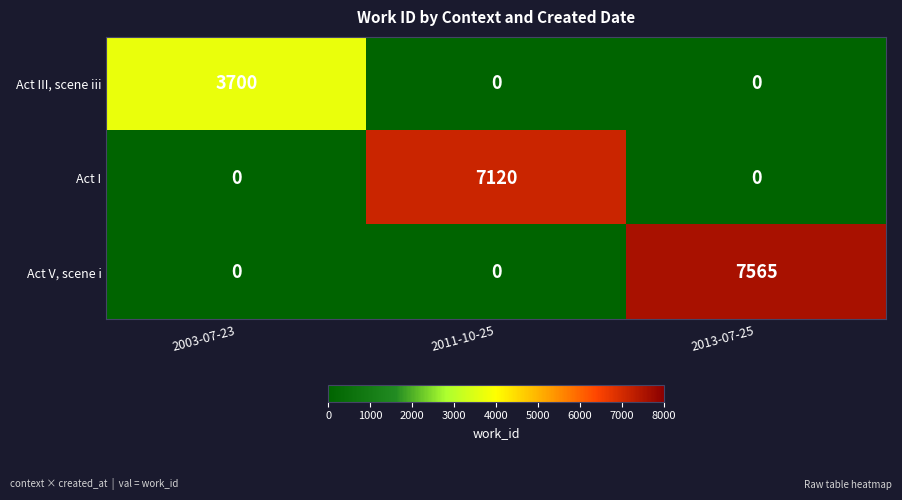

What is the total value across all series at 2011-10-25?

7120